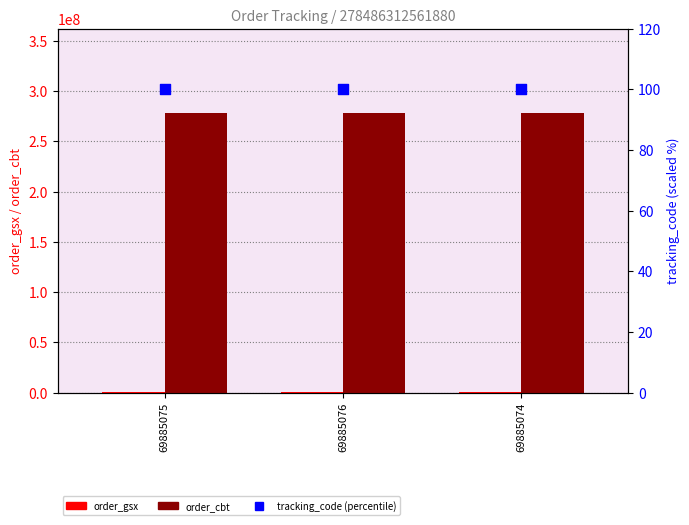

What are all the series names shown in the legend?

order_gsx, order_cbt, tracking_code (percentile)